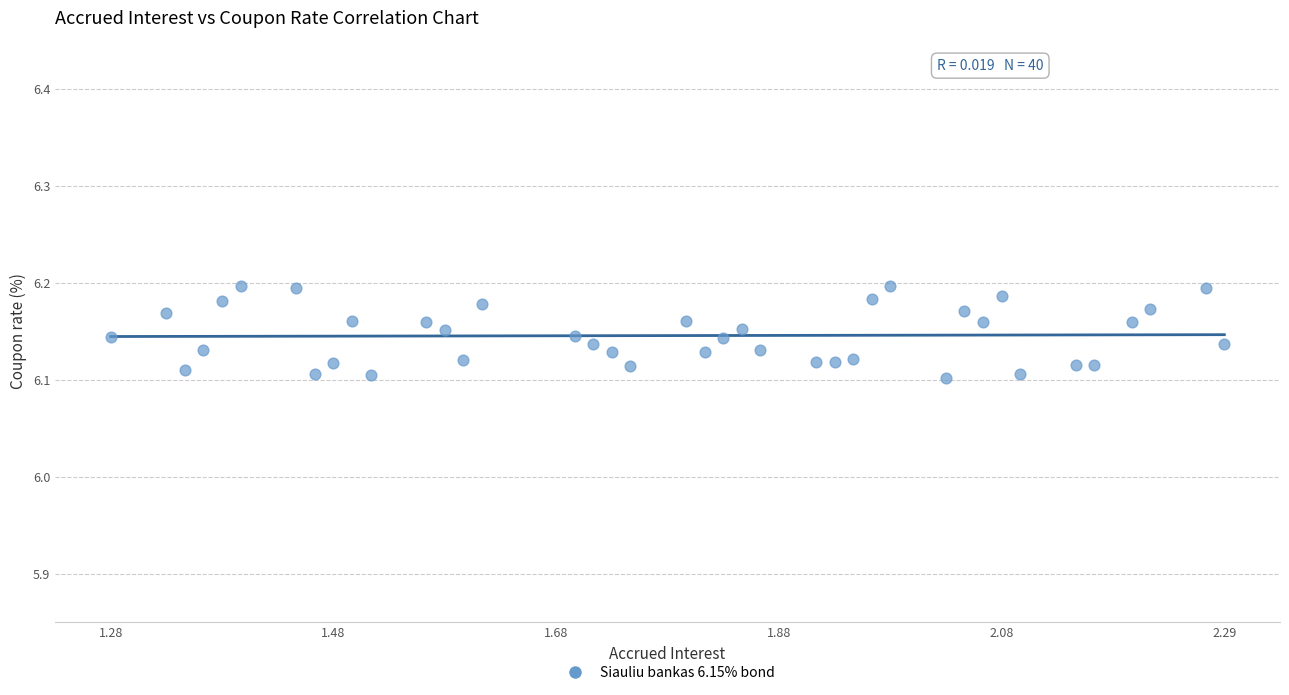

What is the range of X values (max minus min)?

1.0